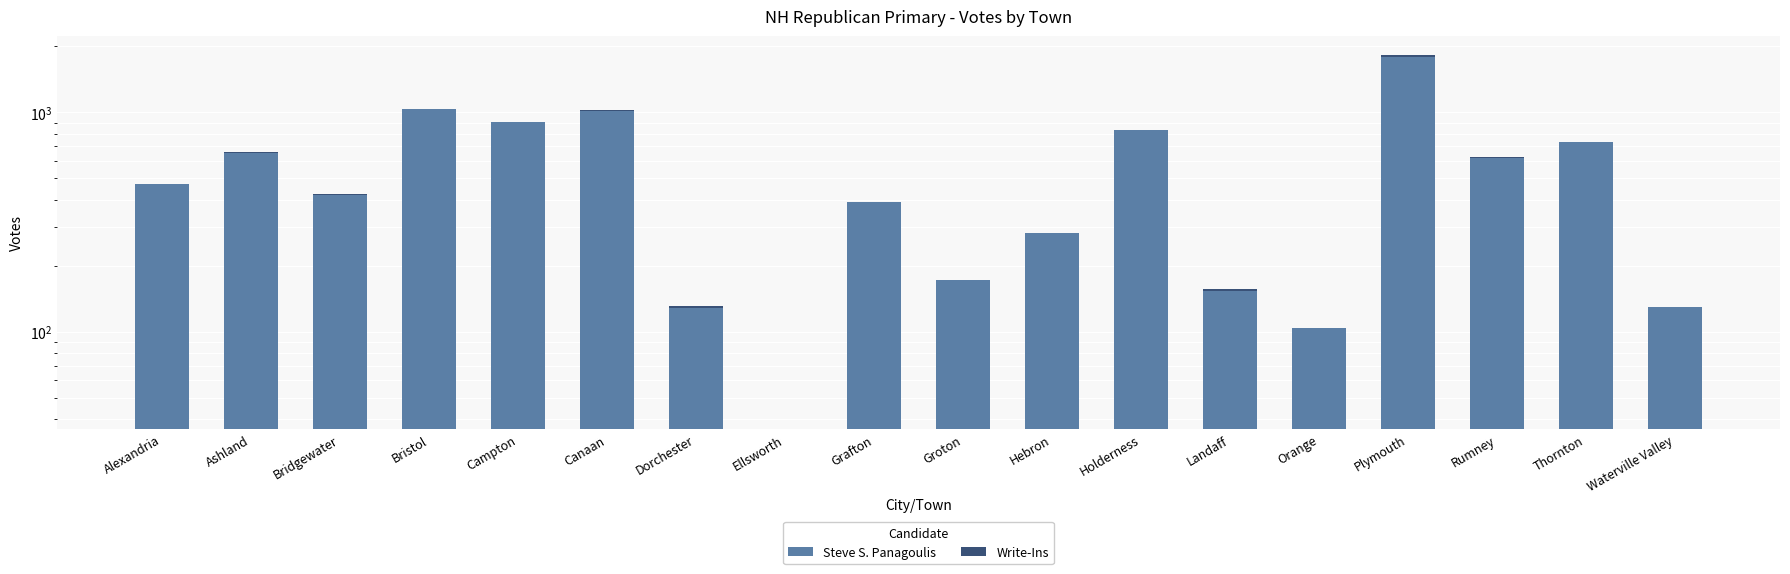

How many series are shown in this chart?

2